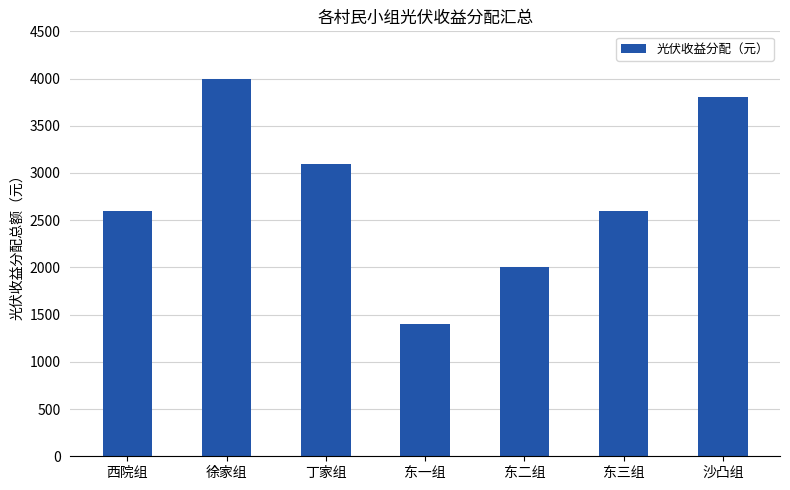

Reading right to left, extract all data points from this chart.

3800	2600	2000	1400	3100	4000	2600